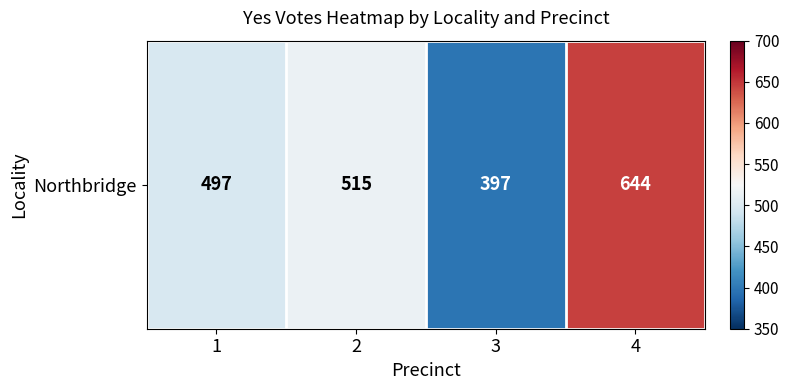

Where is the data nearest to the value 520?

2